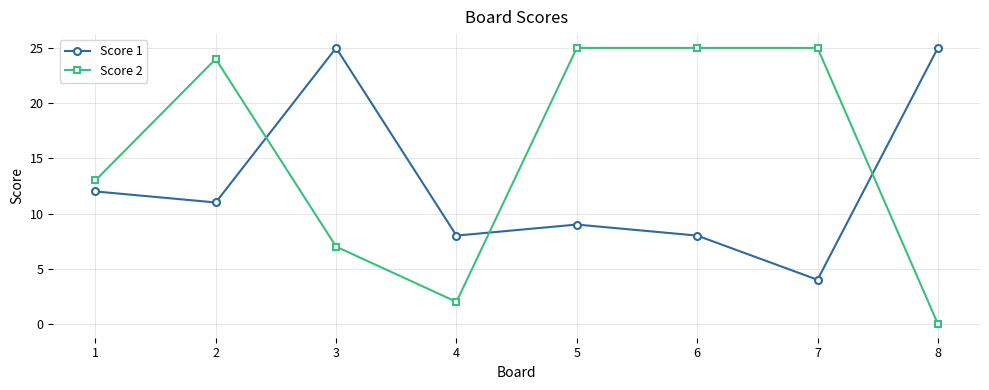

How many lines are shown in the chart?

2